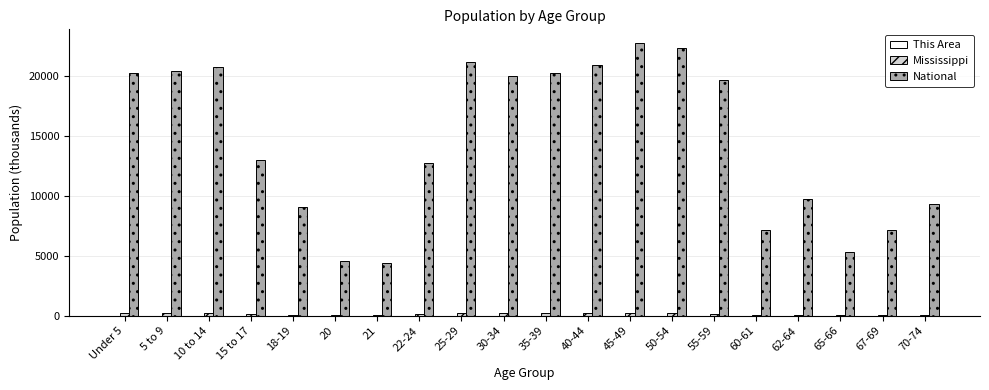

Which series changed the most between 25-29 and 50-54?

National